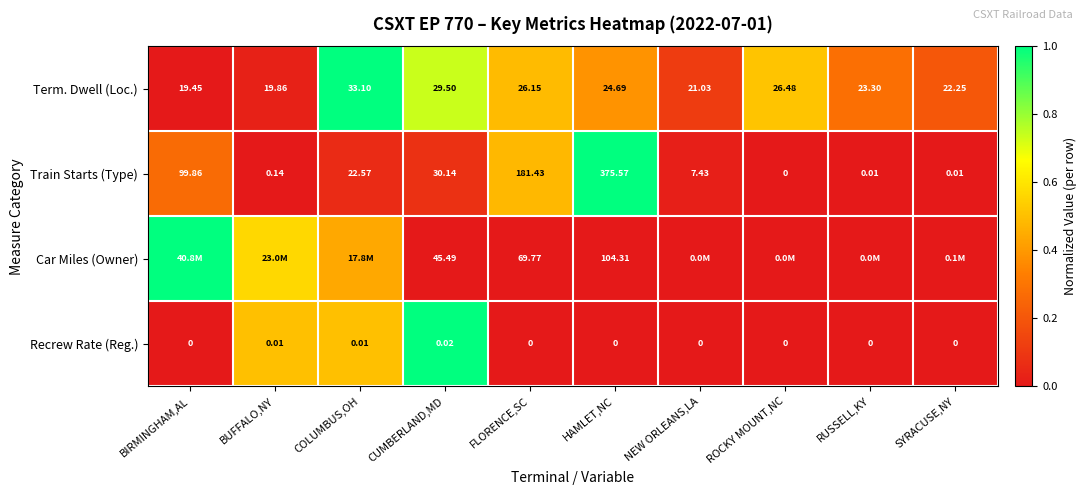

Rank the categories by Term. Dwell (Loc.) value from highest to lowest.

COLUMBUS,OH, CUMBERLAND,MD, ROCKY MOUNT,NC, FLORENCE,SC, HAMLET,NC, RUSSELL,KY, SYRACUSE,NY, NEW ORLEANS,LA, BUFFALO,NY, BIRMINGHAM,AL